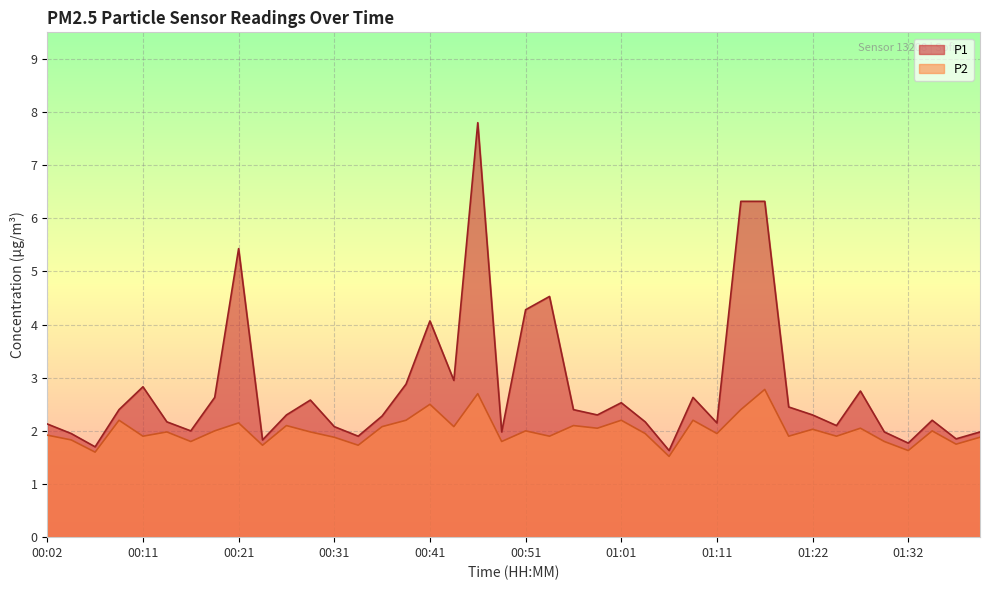

How many distinct data groups are displayed?

2